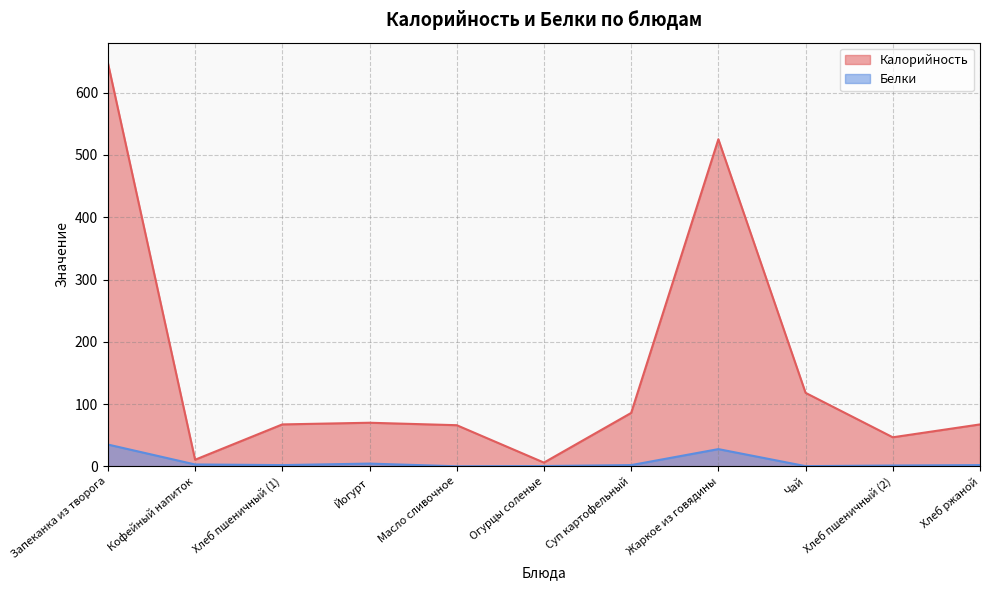

What is the sum of the Белки values at Чай and Йогурт?

4.7